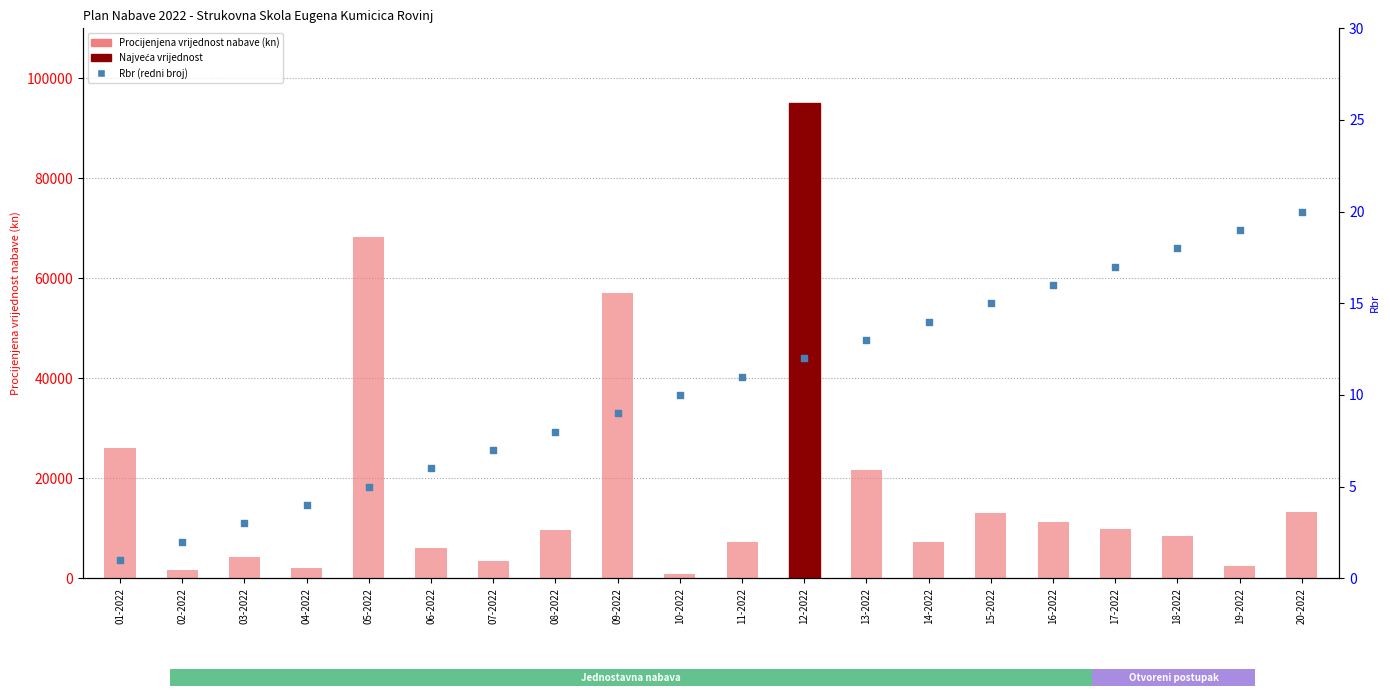

What is the total value across all series at 05-2022?

68175.9